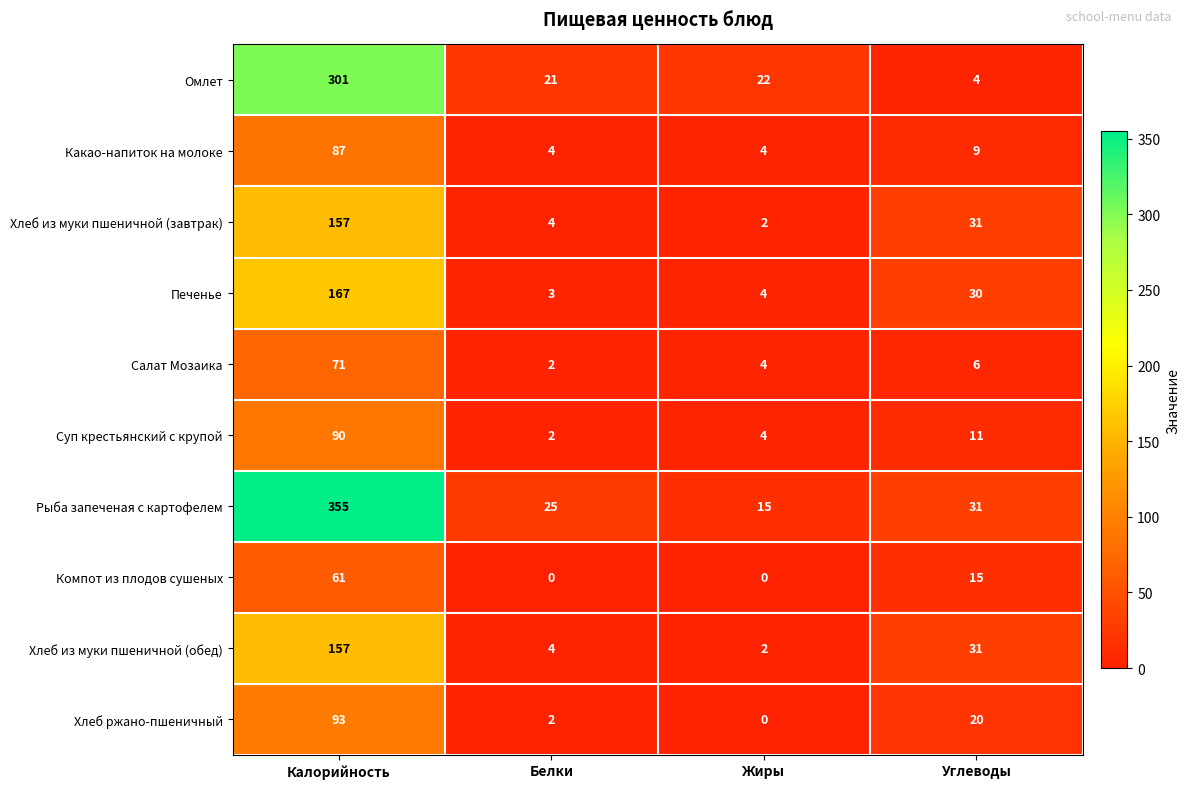

How many data points does each series have?

4